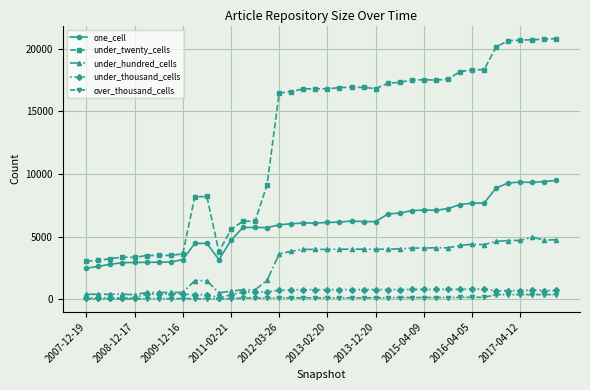

True or false: under_twenty_cells has more than 0 points higher than both neighbors.

True